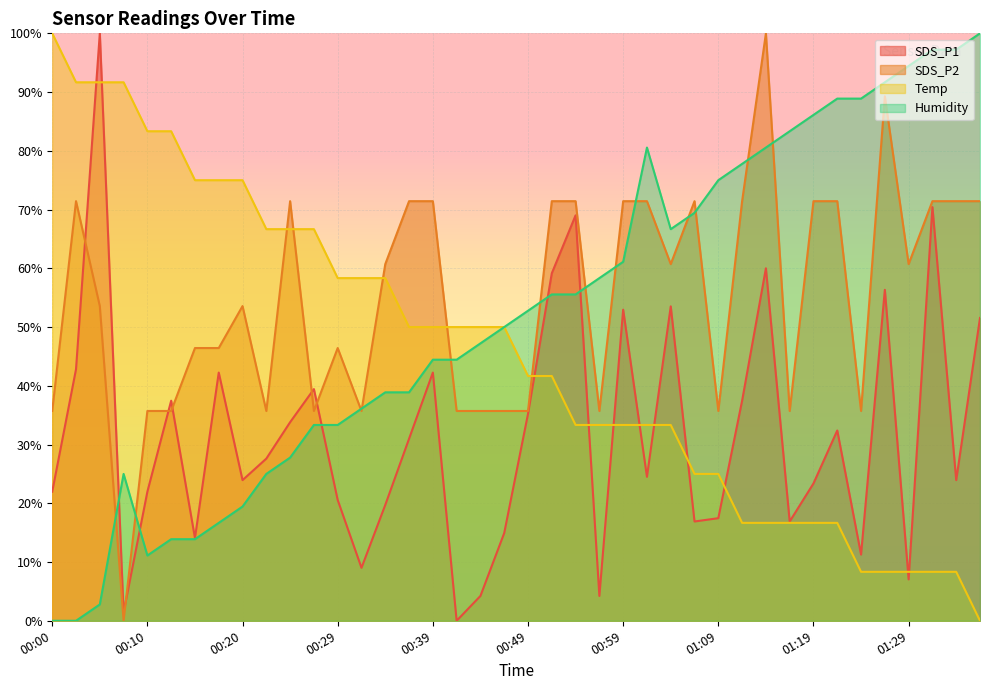

What is the average value of the Humidity series?

52.1